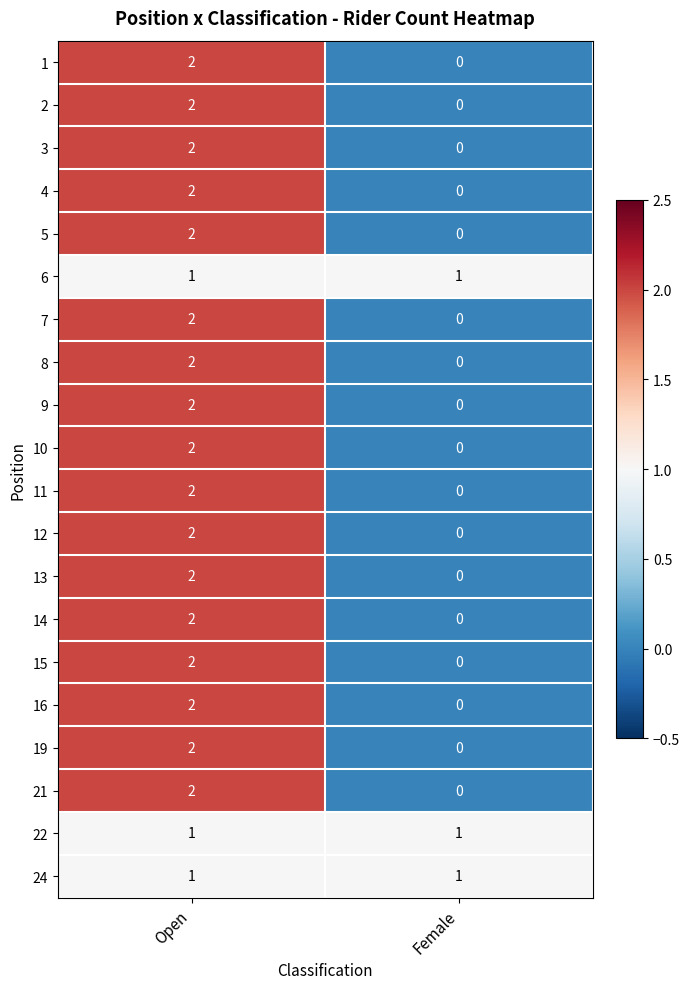

True or false: 3 has a value of 2 at Open.

True